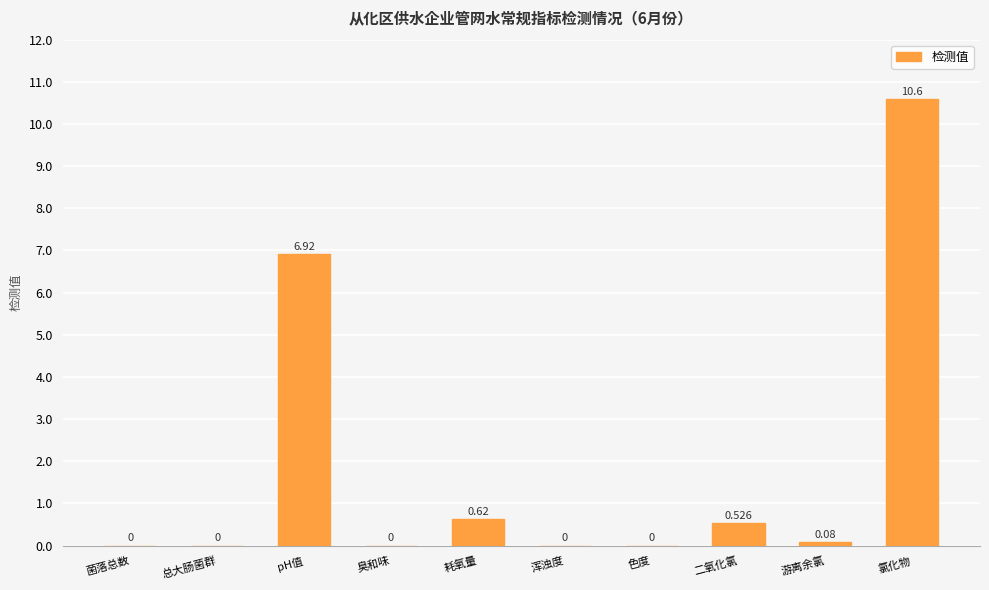

At which category does the chart reach its peak across all series?

氯化物